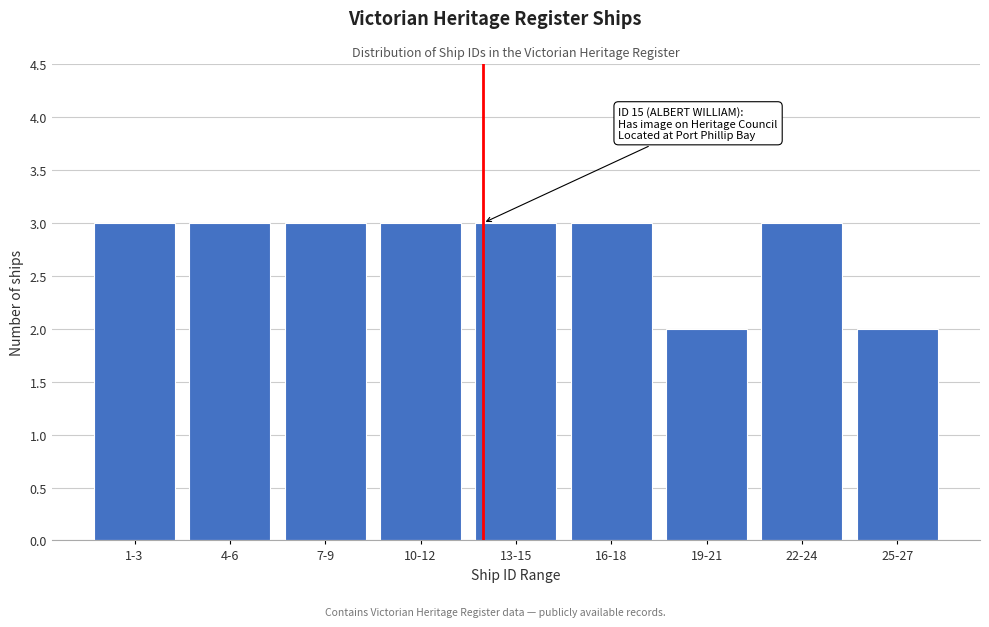

Reading right to left, extract all data points from this chart.

2	3	2	3	3	3	3	3	3